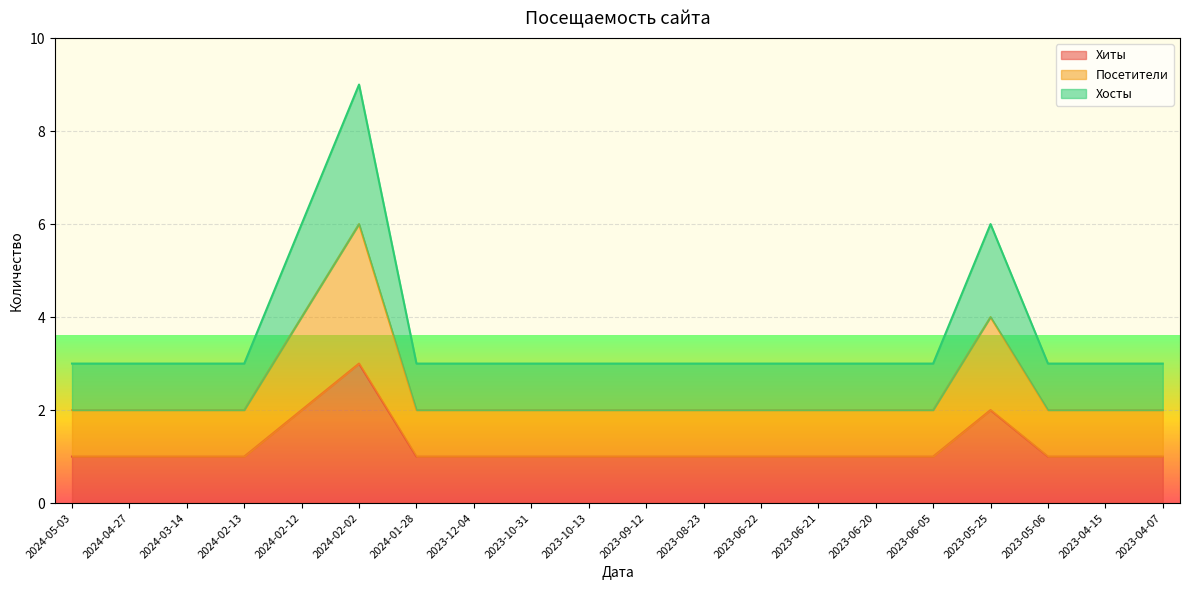

Where is Хиты nearest to the value 2?

2024-02-12